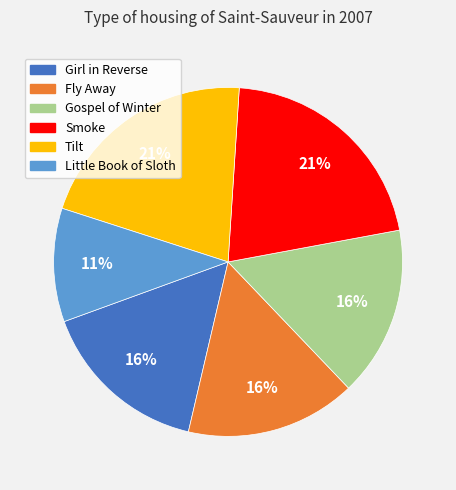

Approximately how many times larger is the value at Little Book of Sloth compared to Tilt?

0.5